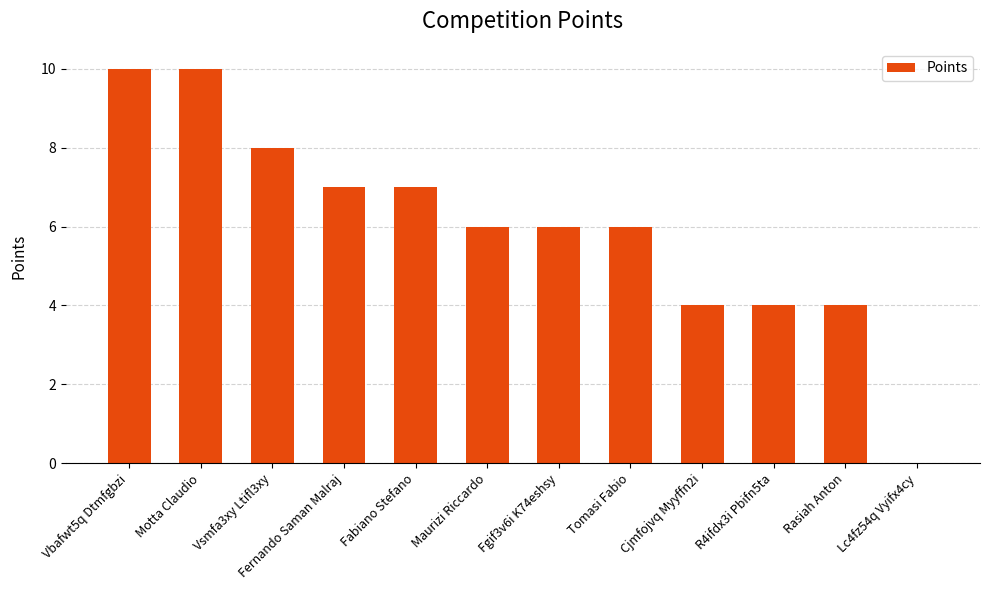

Approximately how many times larger is the value at Vbafwt5q Dtmfgbzi compared to Maurizi Riccardo?

1.7